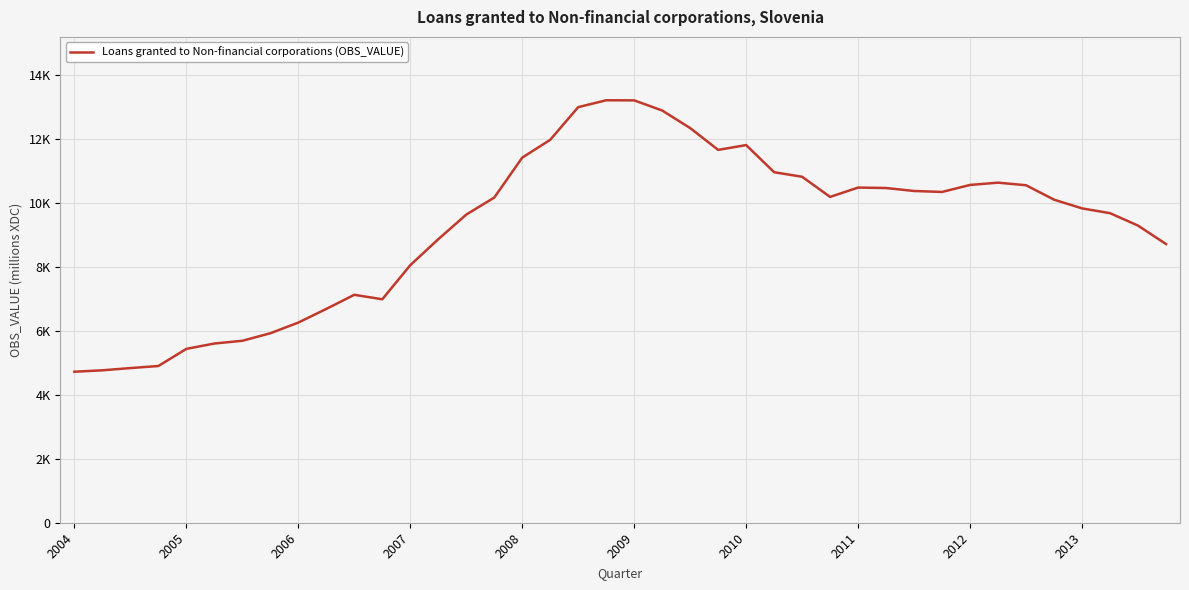

Does the chart display data point markers on the line(s)?

No